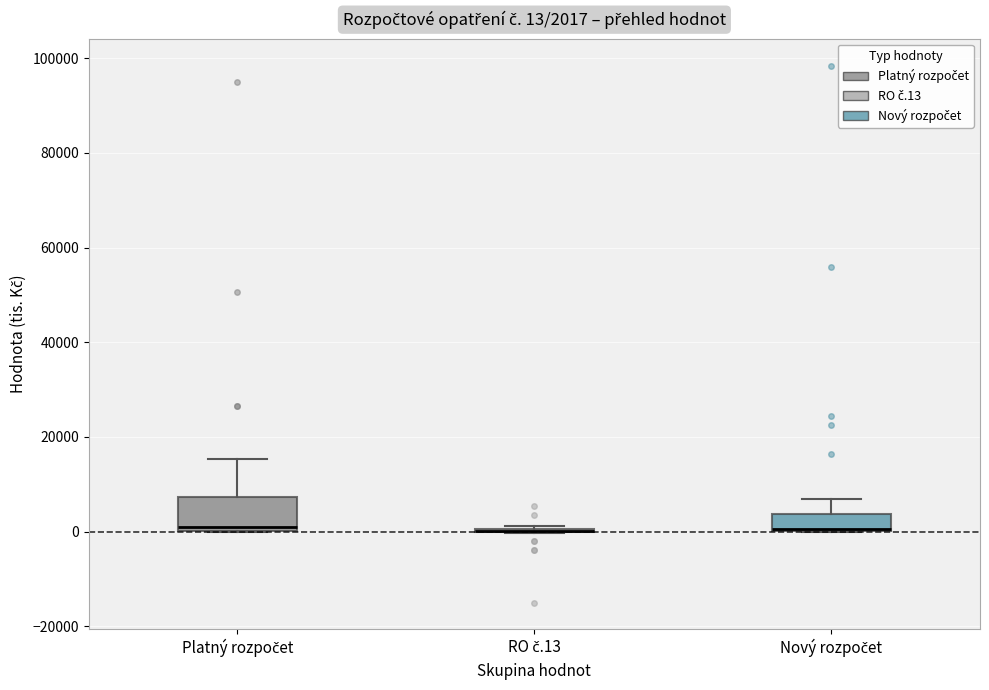

Which box is the tallest, from its lower edge to its upper edge?

Platný rozpočet